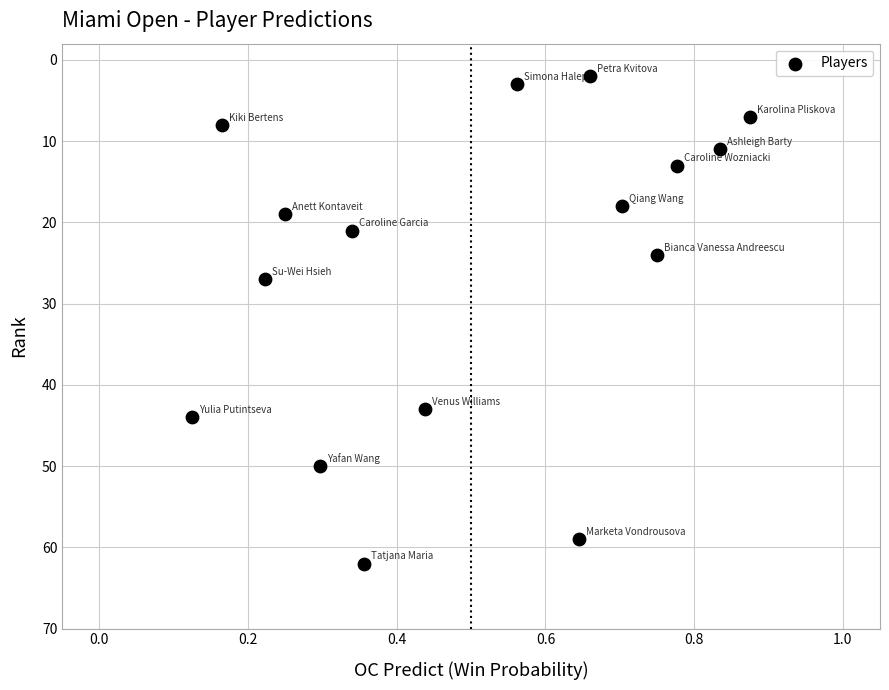

What is the range of Y values (max minus min)?

60